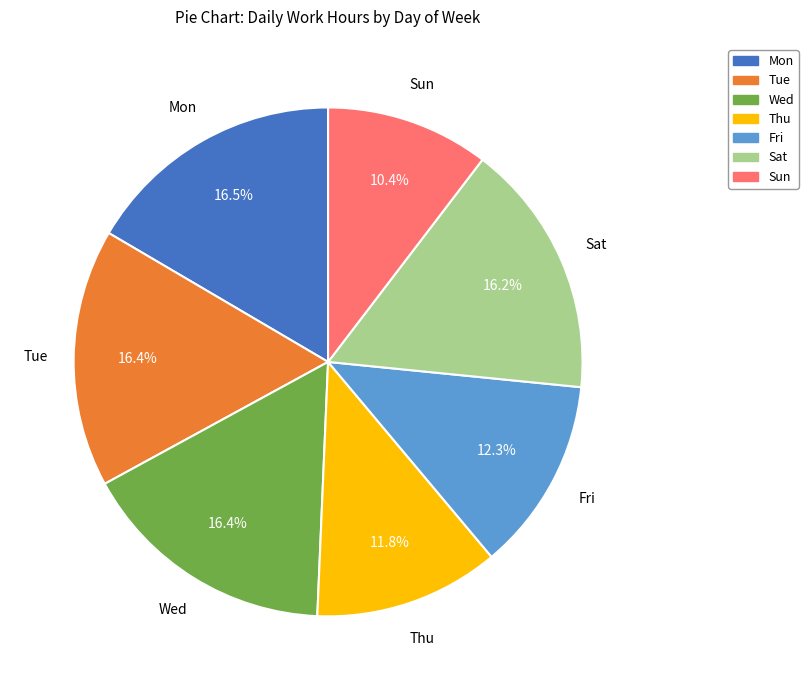

What percentage is NOT represented by Sat?

83.8%